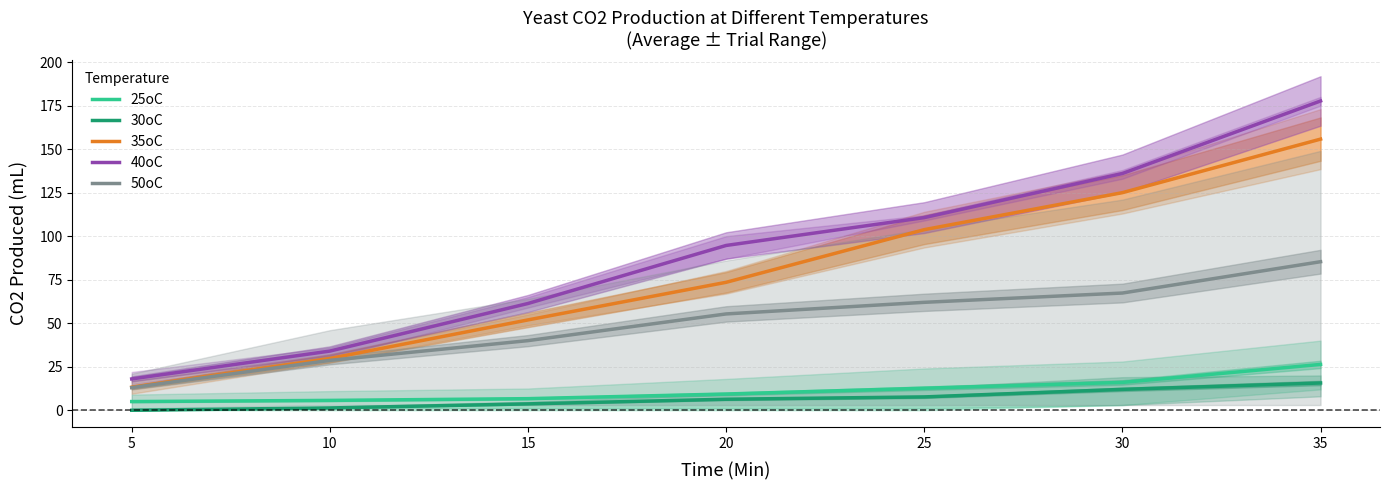

True or false: 30oC and 25oC intersect in this chart.

False